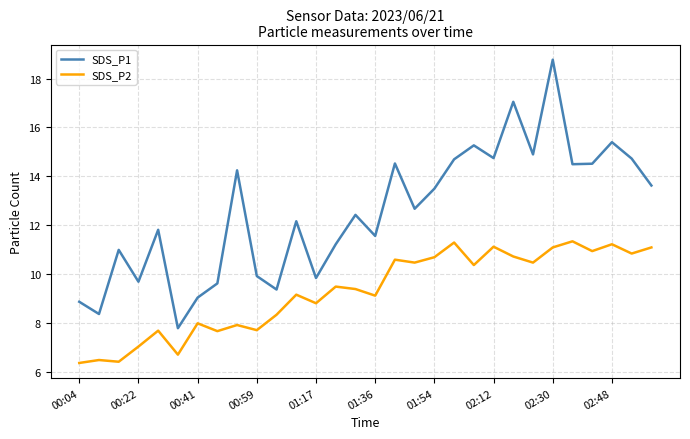

Which series has the largest range (max minus min)?

SDS_P1